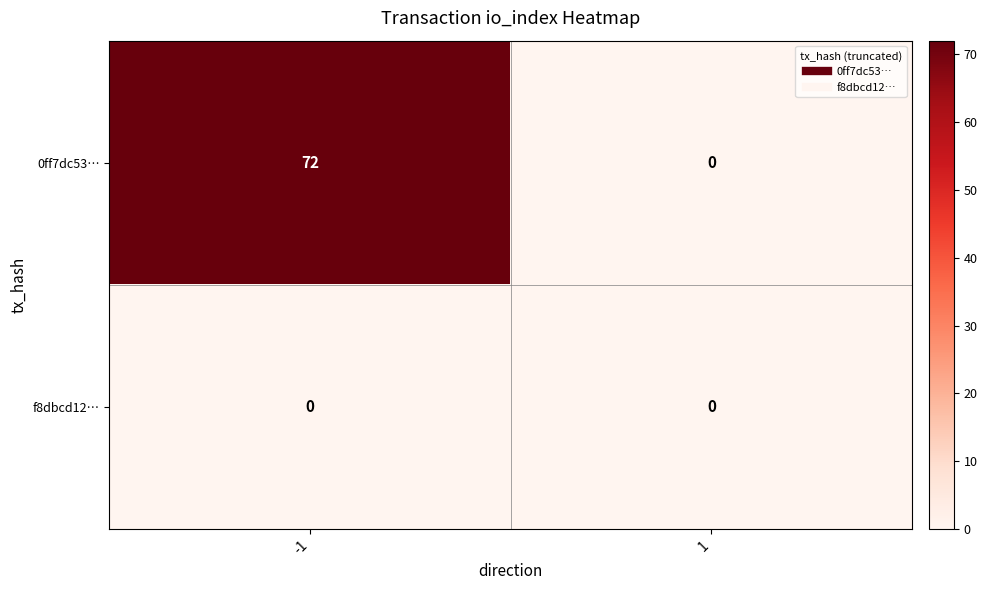

Reading left to right, extract all data points from this chart.

0ff7dc53…: -1=72	1=0
f8dbcd12…: -1=0	1=0